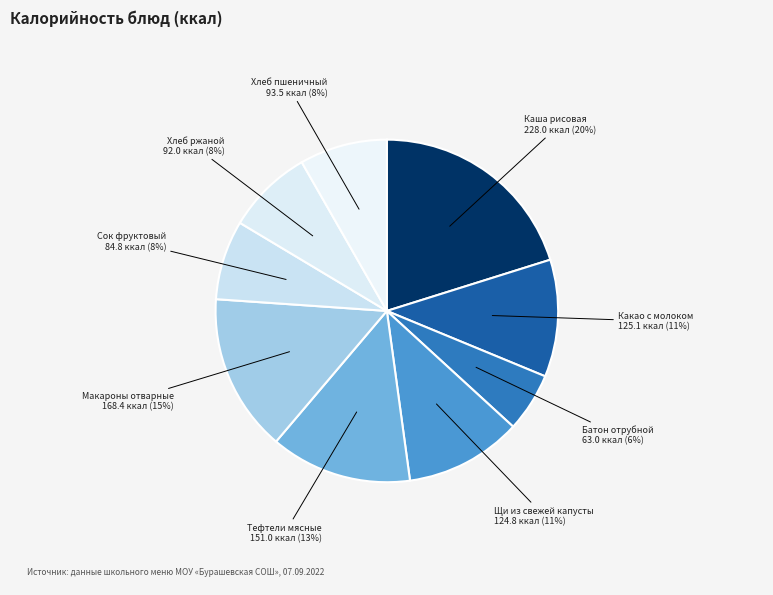

To the nearest percent, what percentage of the pie is Тефтели мясные?

13%